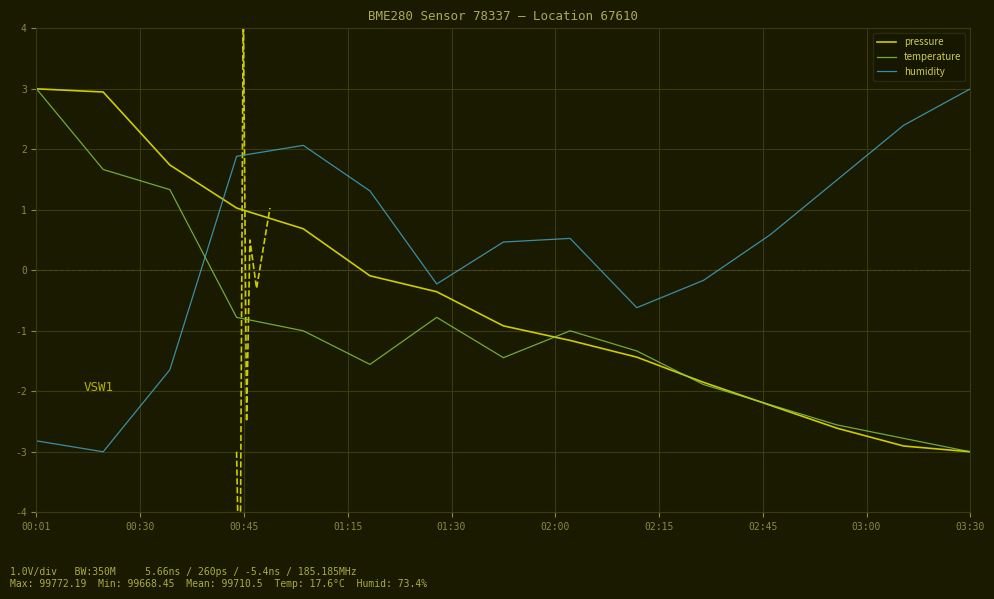

Which series ends up on top after the final intersection of pressure and humidity?

humidity